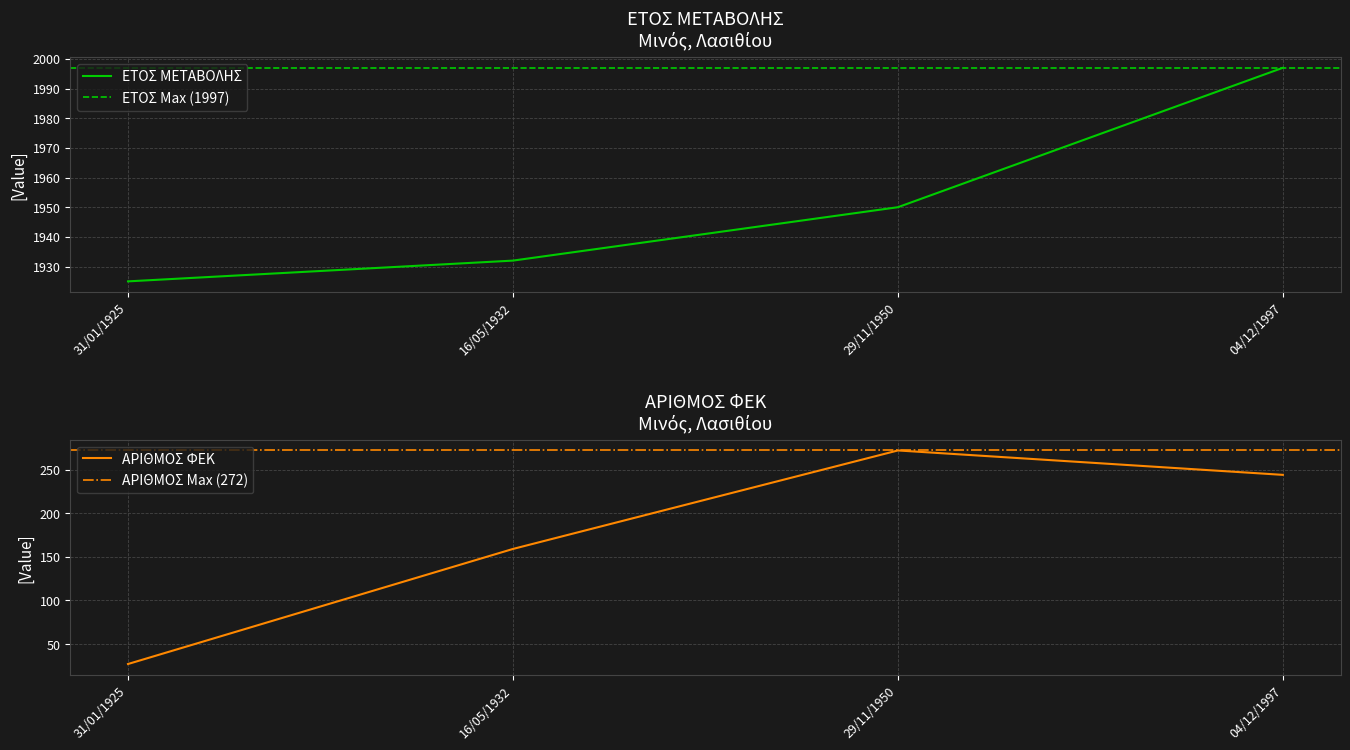

What is the label of the 4th point from the left?

04/12/1997